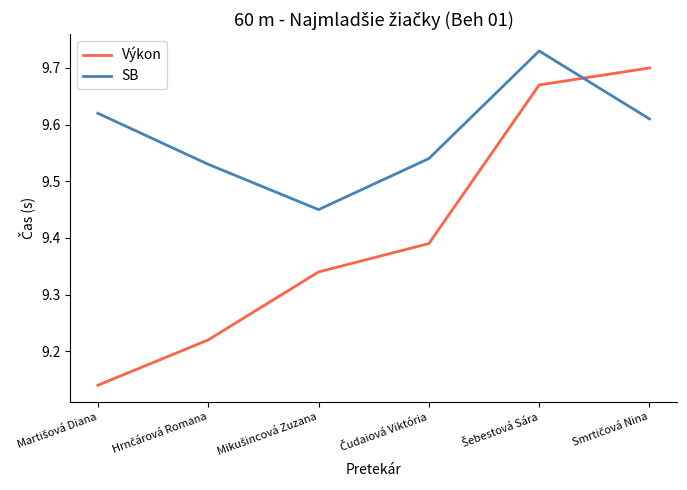

Rank the series by their average value, from lowest to highest.

Výkon, SB